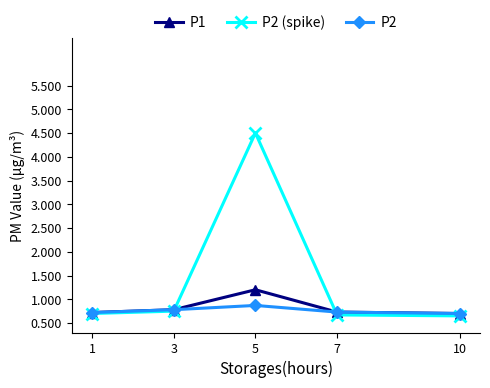

What is the total value across all series at 3?

2.3